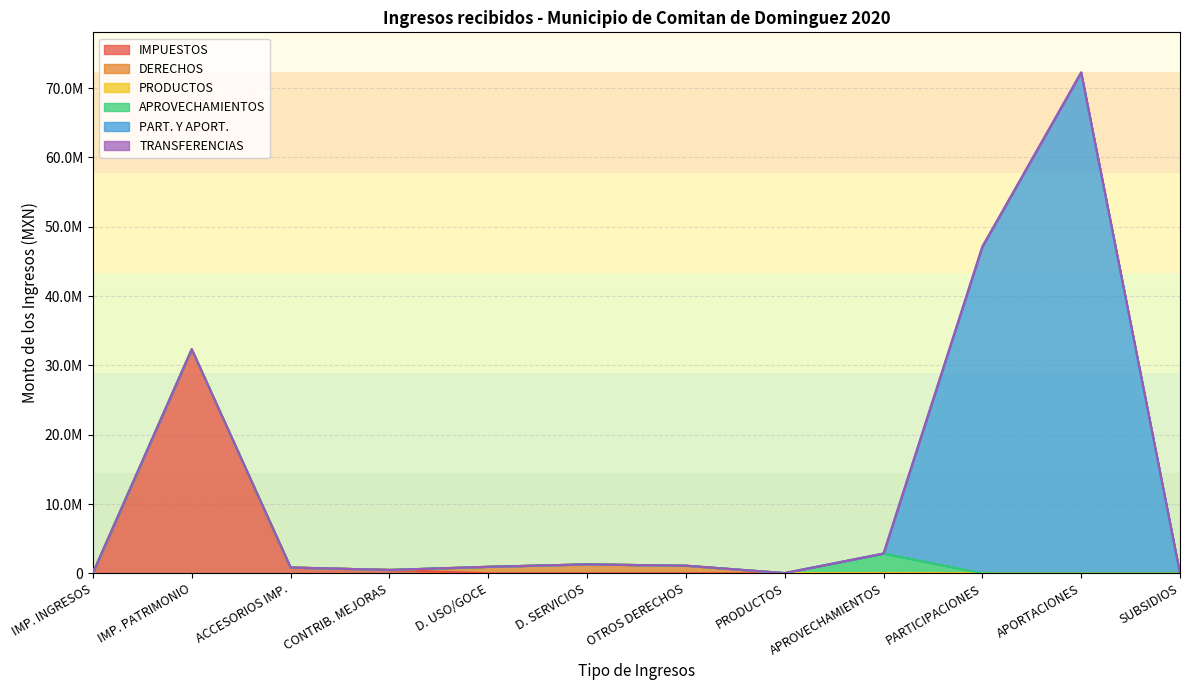

Does the chart display data point markers on the line(s)?

No